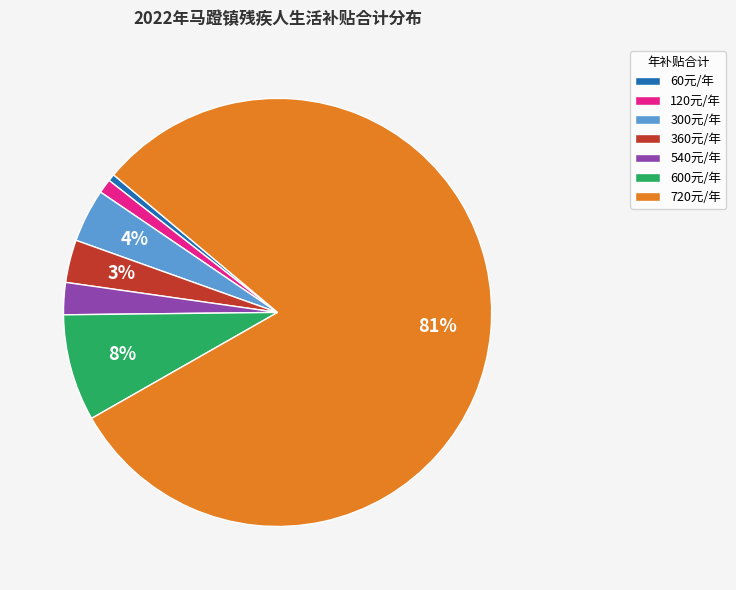

True or false: 60元/年 accounts for 11% of the total.

False